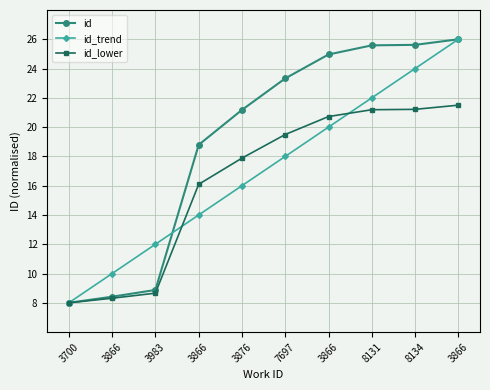

List the series in order of their peak value, highest first.

id, id_trend, id_lower